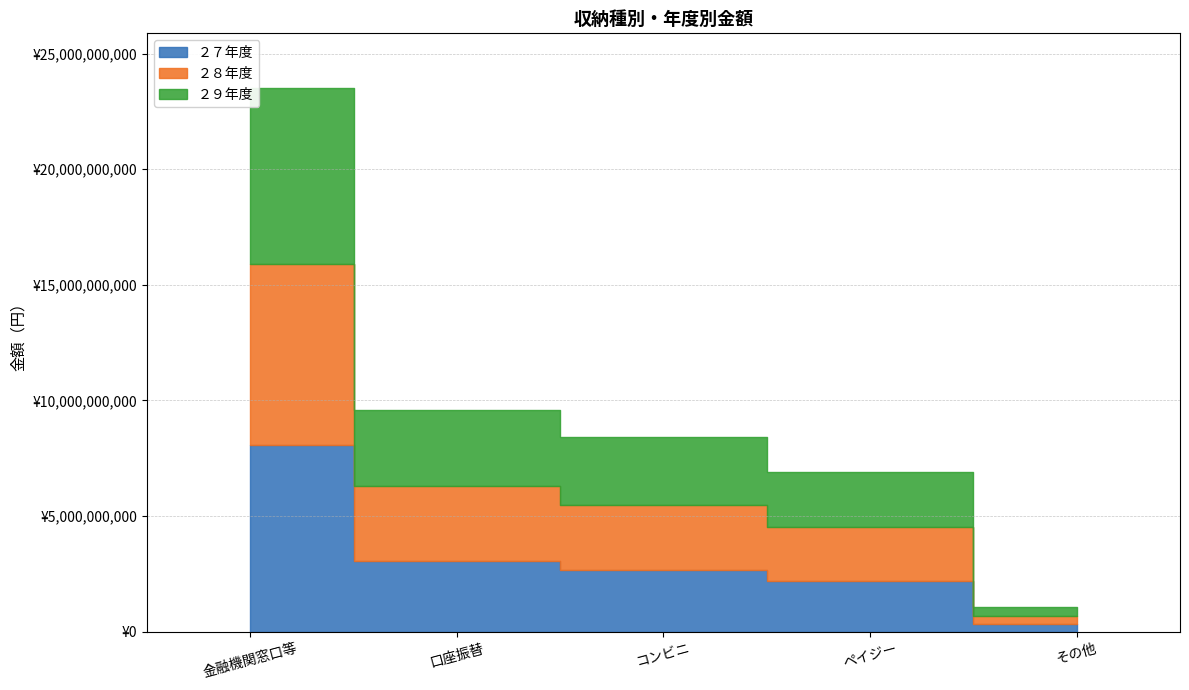

At which label does ２８年度 reach its minimum?

その他